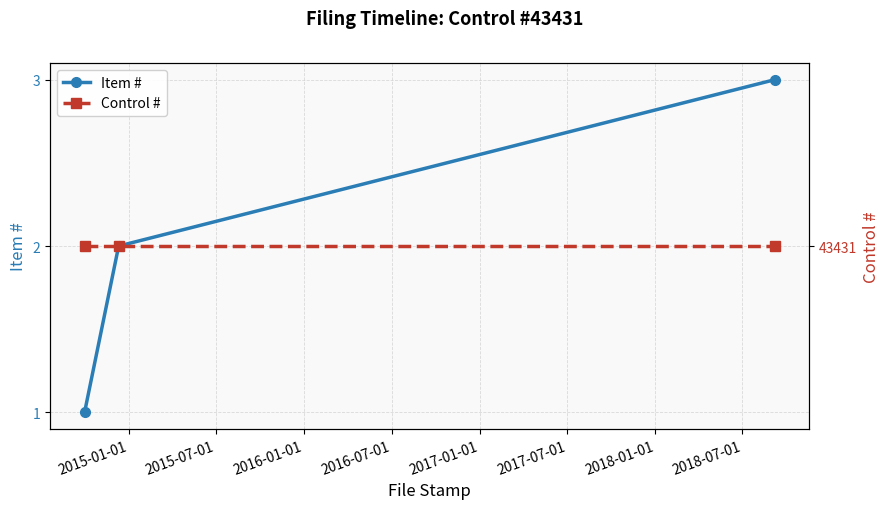

What is the maximum value for Item #?

3